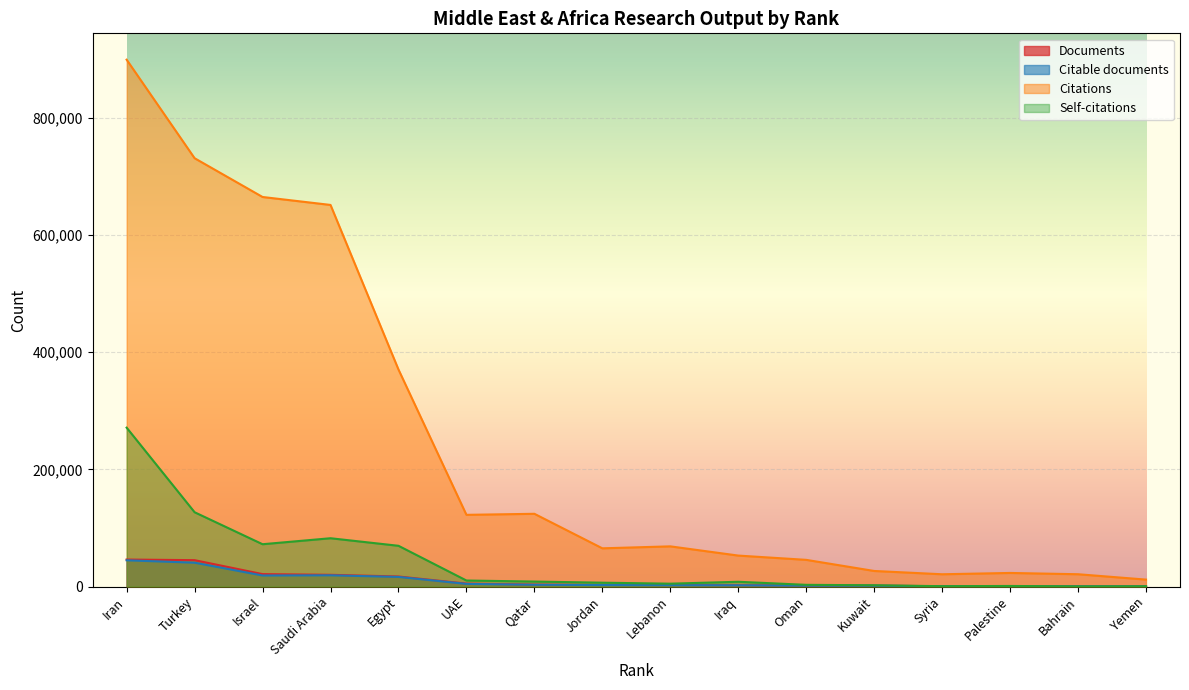

Which label corresponds to the largest value in the chart?

Iran